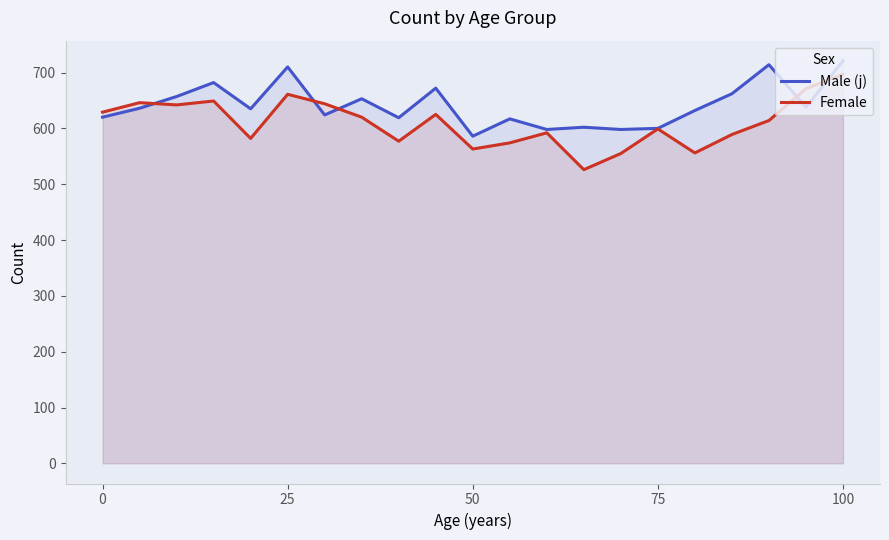

The value of Male (j) at 19 is 337. True or false?

False